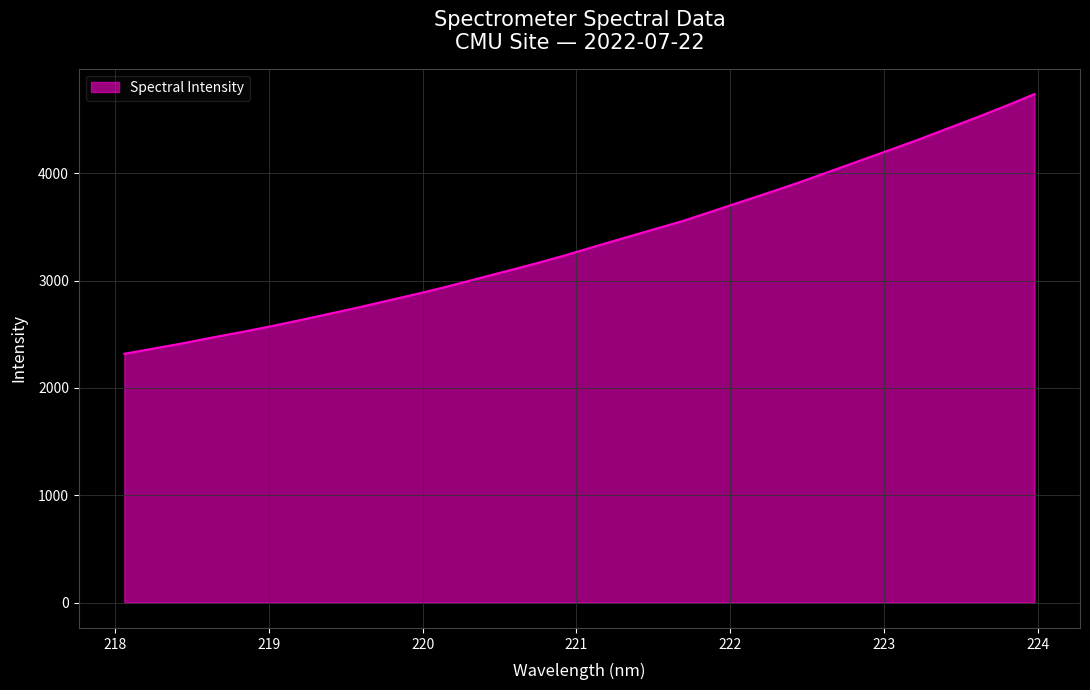

What is the greatest value displayed?

4736.9